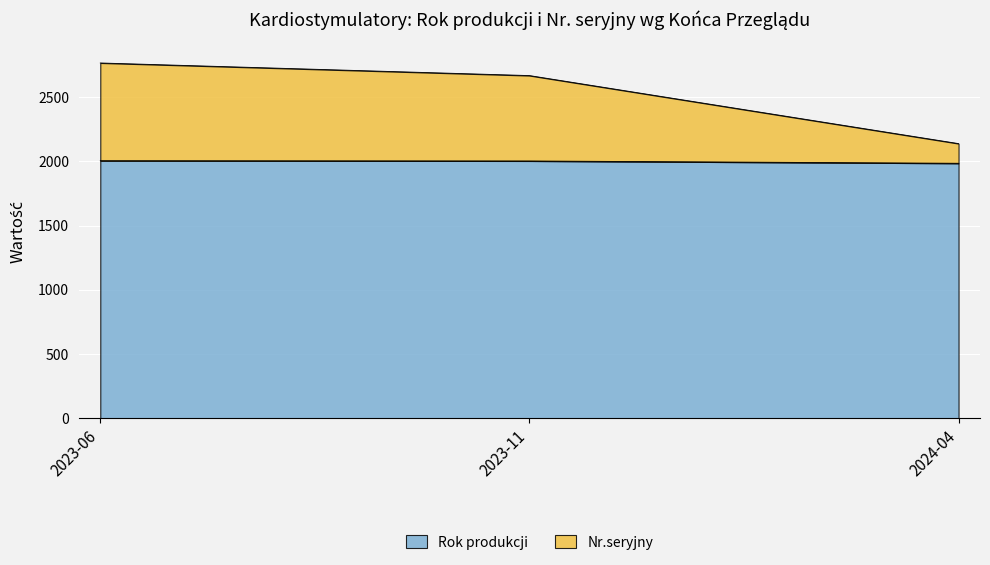

The Rok produkcji series shows 485 at 2024-04. True or false?

False